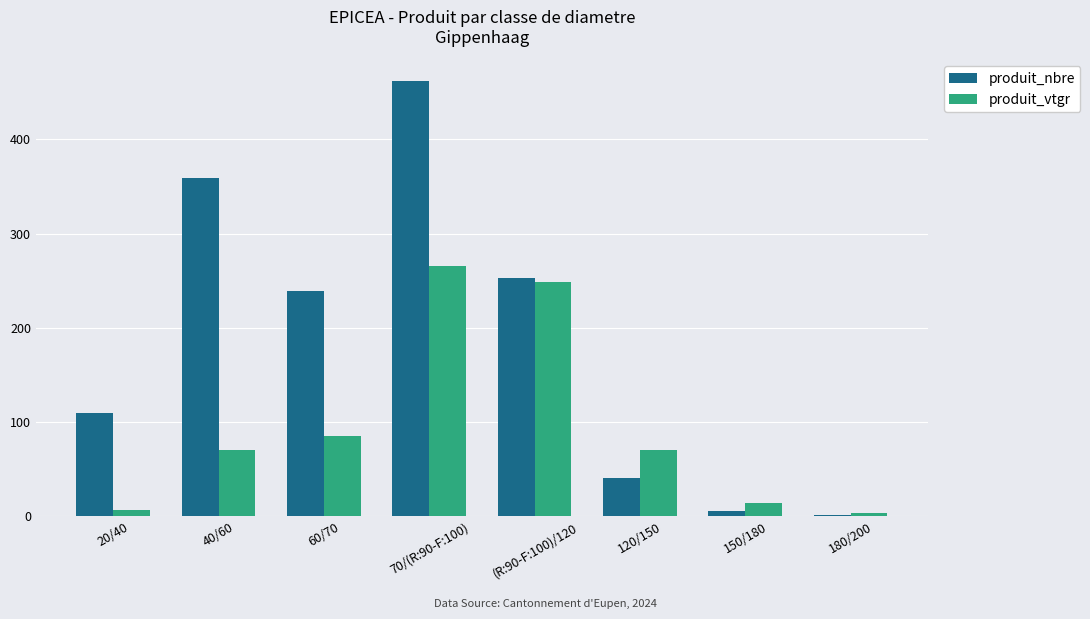

Which series changed the most between 70/(R:90-F:100) and (R:90-F:100)/120?

produit_nbre